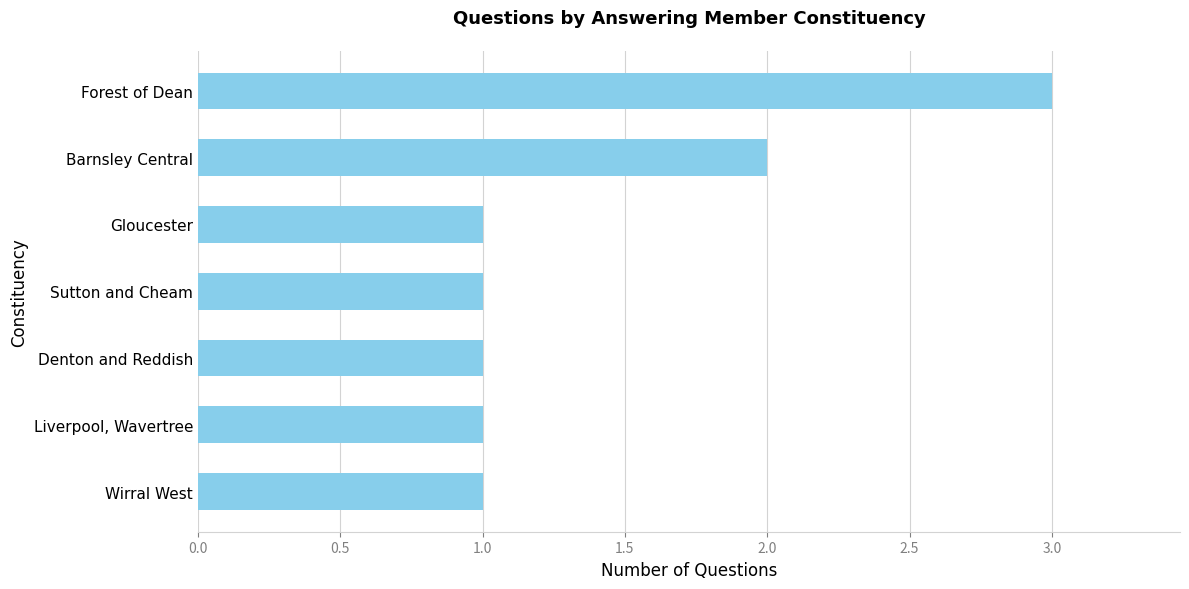

True or false: the data shows 1 at Gloucester.

True